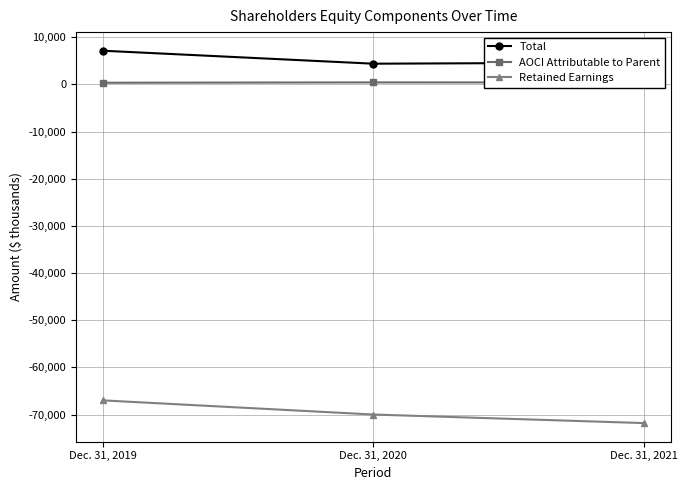

The Retained Earnings series shows -113282 at Dec. 31, 2020. True or false?

False